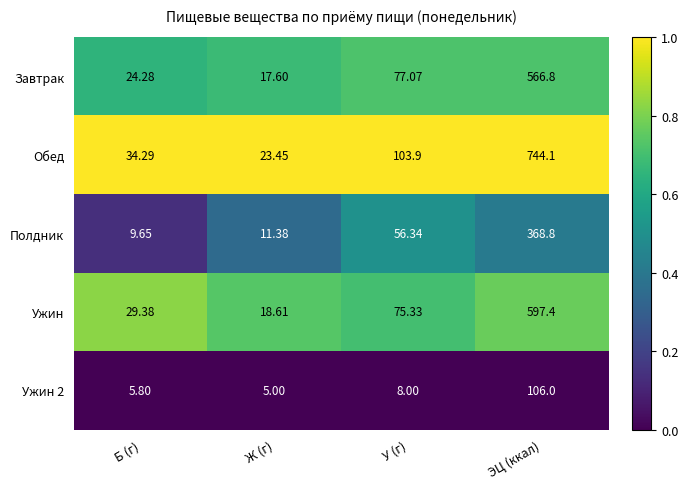

Which series has the widest spread of values?

Обед